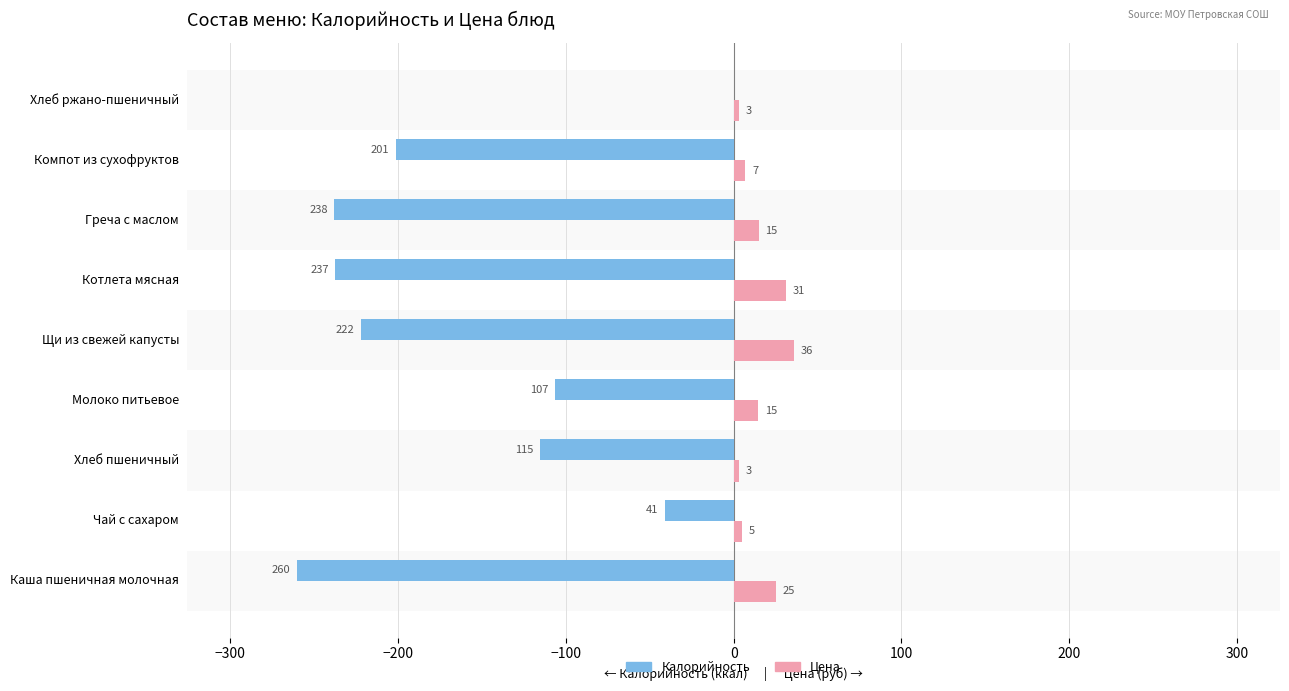

What is the sum of the Цена values at Щи из свежей капусты and Чай с сахаром?

41.0